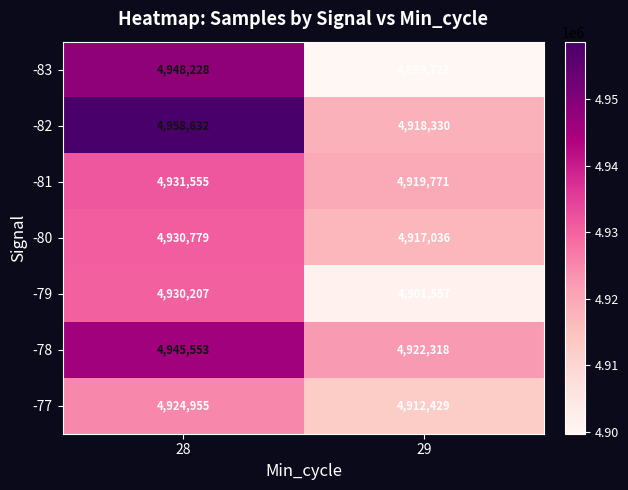

Reading left to right, transcribe all the data shown in this chart.

-83: 4948228	4899727
-82: 4958632	4918330
-81: 4931555	4919771
-80: 4930779	4917036
-79: 4930207	4901557
-78: 4945553	4922318
-77: 4924955	4912429